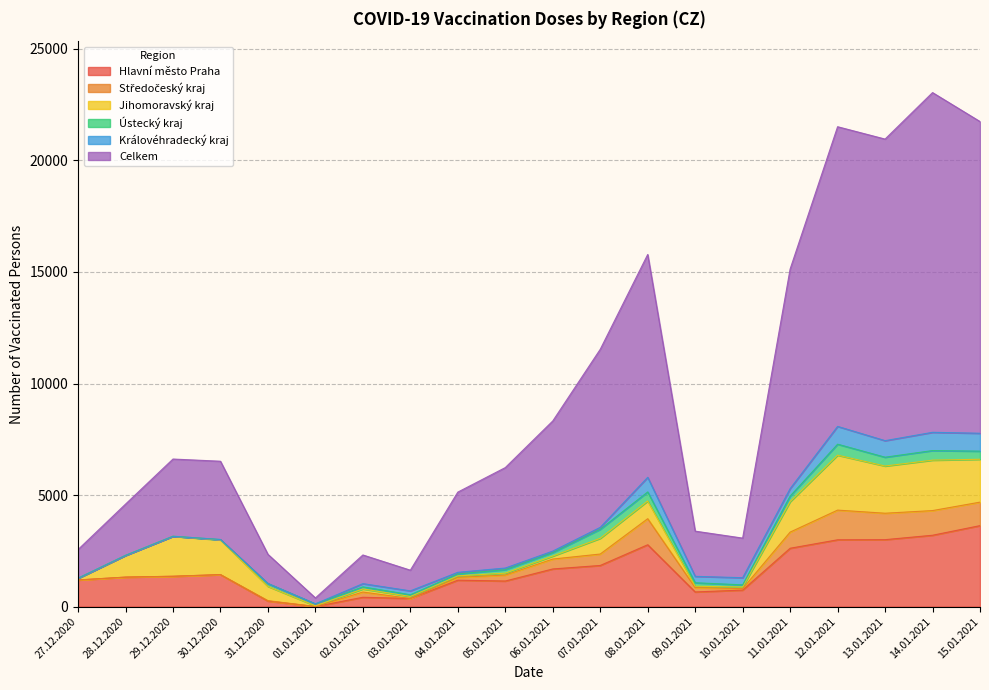

How many values in Královéhradecký kraj are above zero?

17